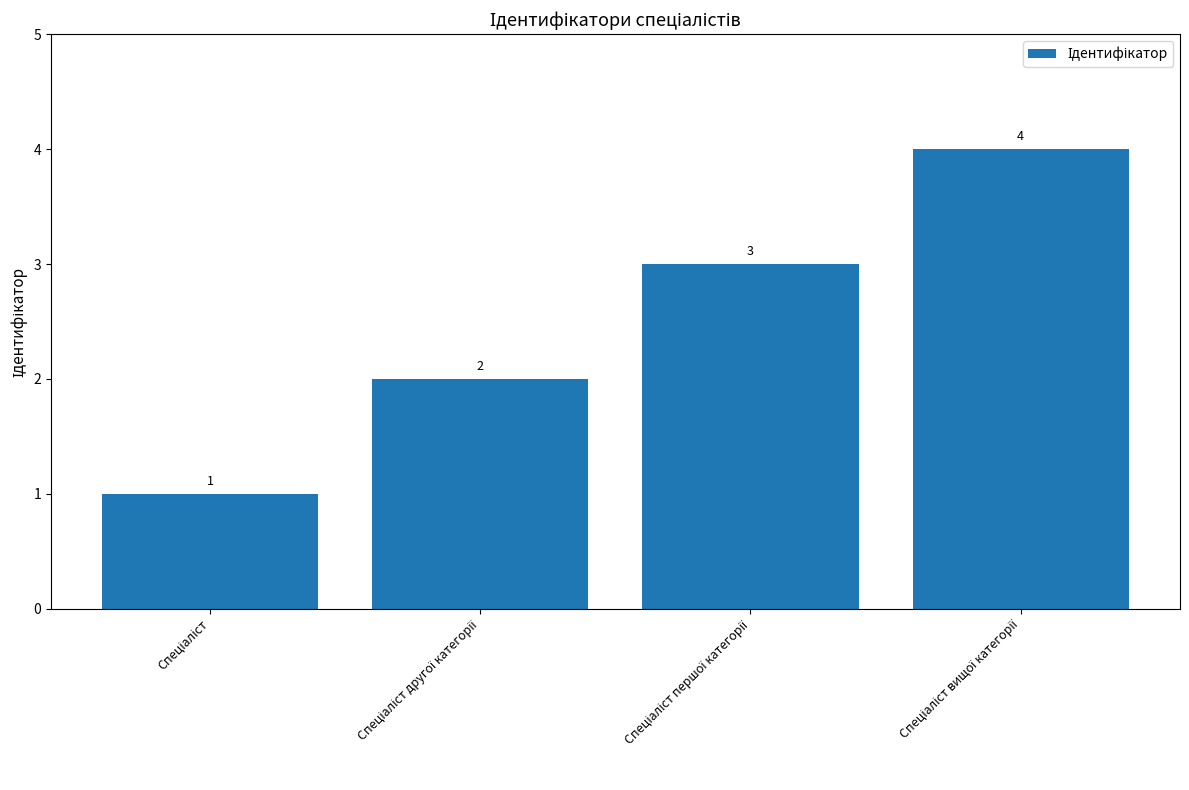

Are the bars horizontal?

No